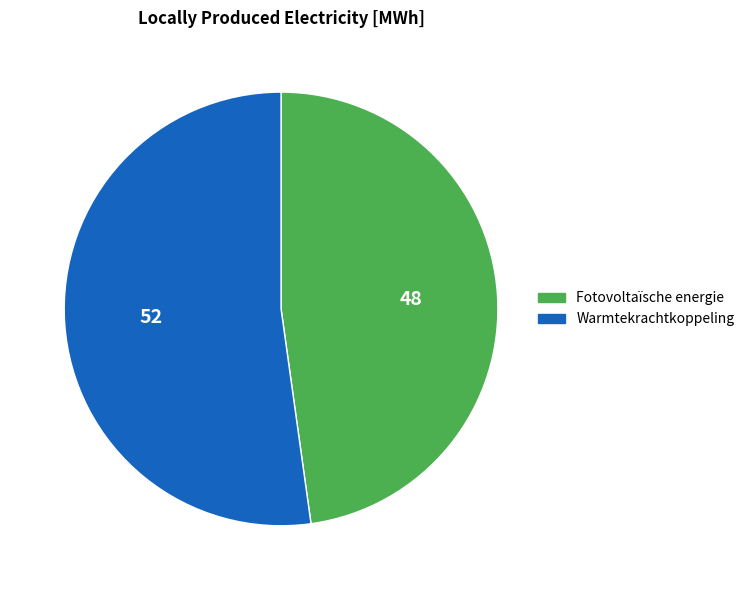

The Warmtekrachtkoppeling slice represents 52% of the pie. True or false?

True